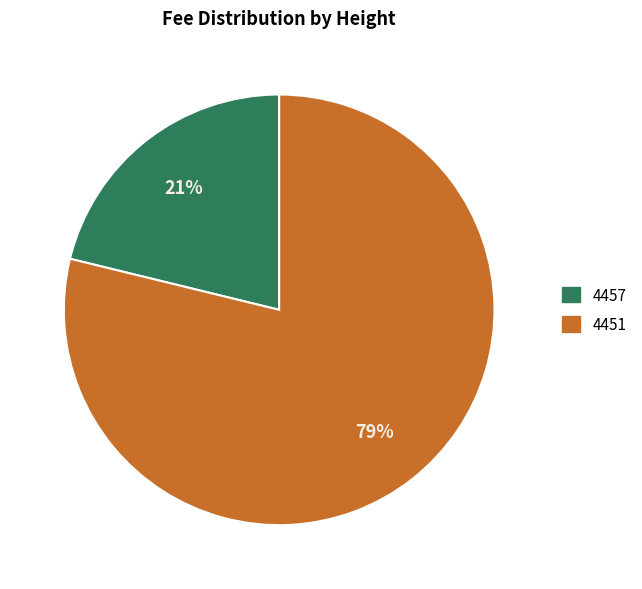

Rank the categories by value from lowest to highest.

4457, 4451